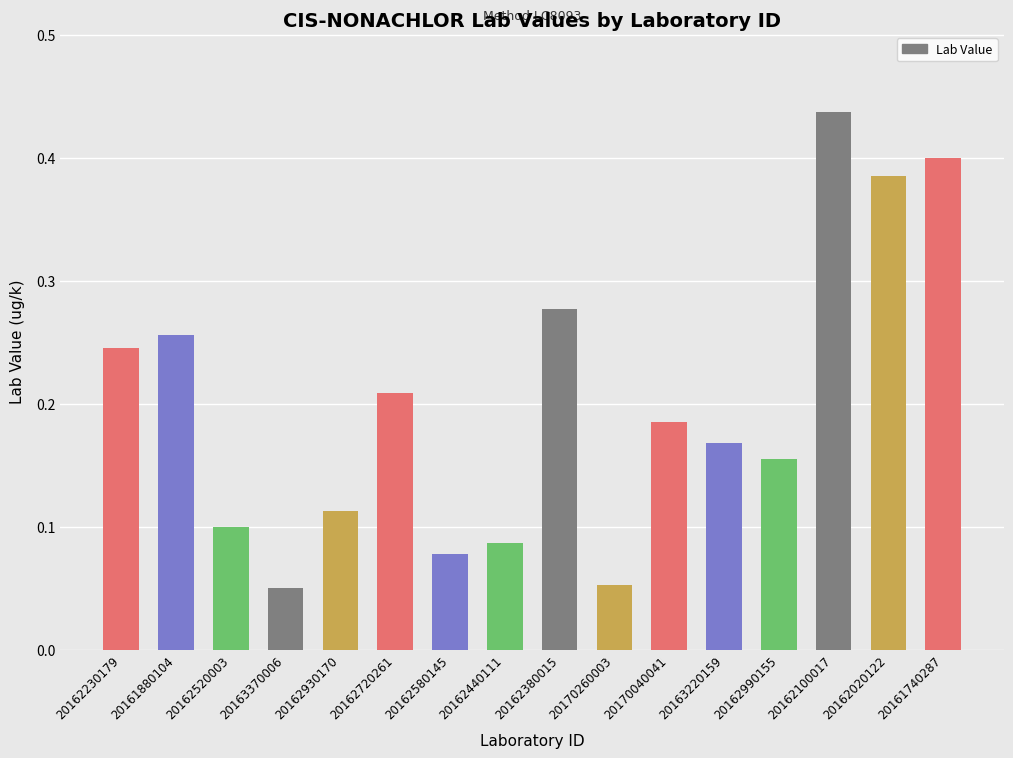

What is the sum of the values at 20163220159 and 20162100017?

0.6